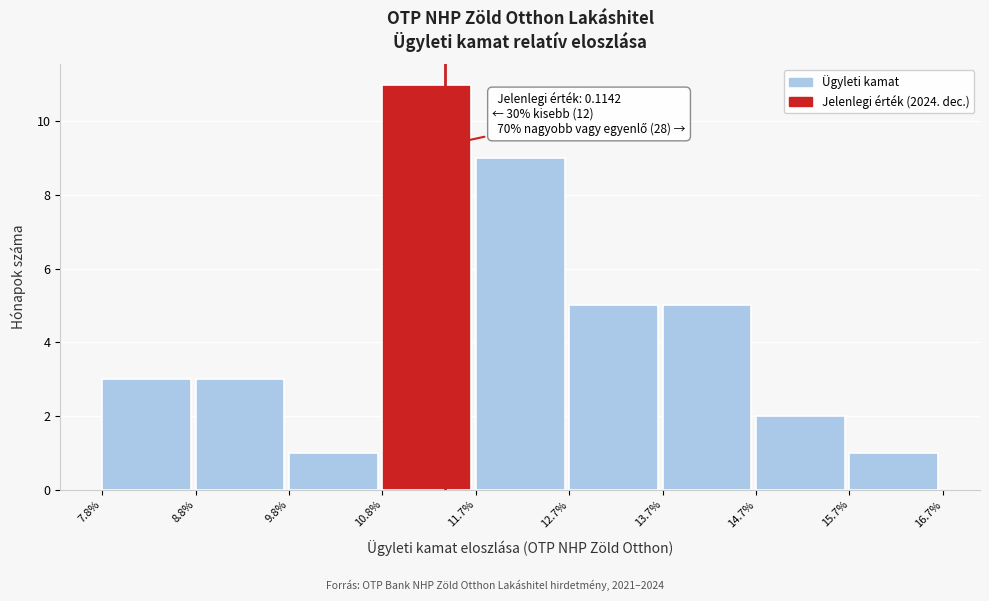

Reading left to right, what are all the values shown in this chart?

7.8%=3	8.8%=3	9.8%=1	10.8%=11	11.7%=9	12.7%=5	13.7%=5	14.7%=2	15.7%=1